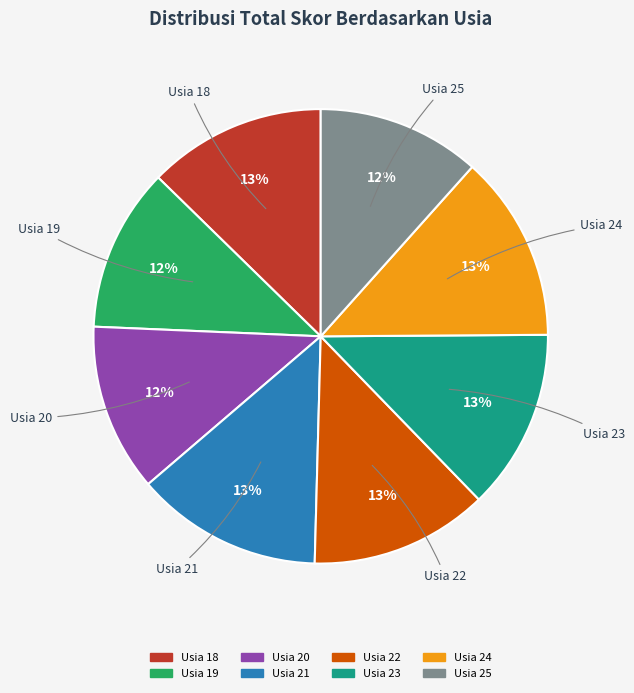

Is there a majority slice in this chart?

No